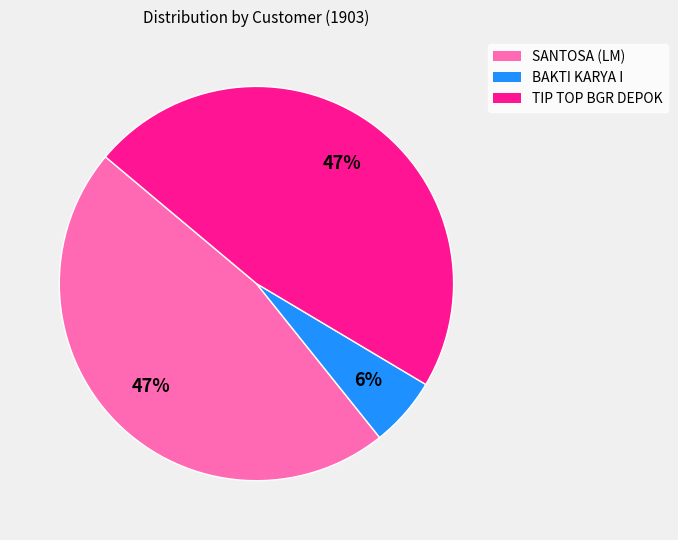

To the nearest percent, what percentage of the pie is BAKTI KARYA I?

6%